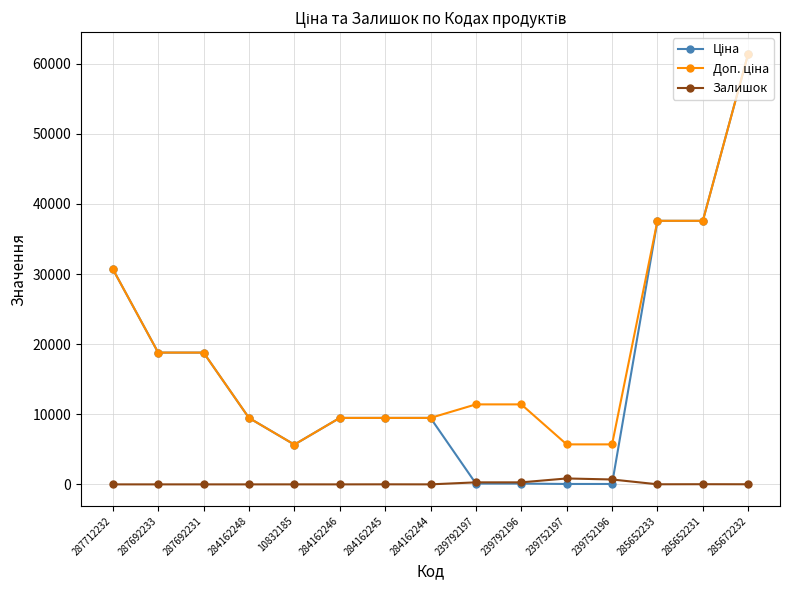

Is it true that Залишок equals 0.0 at 284162246?

True